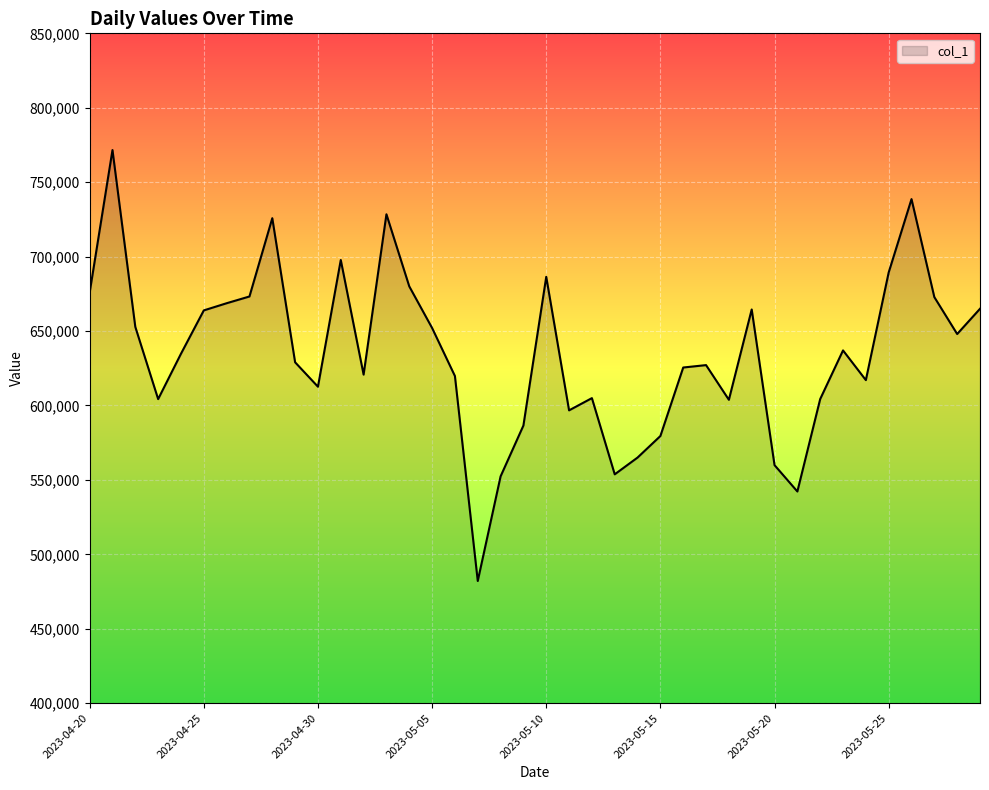

What is the difference between the maximum and minimum values?

289486